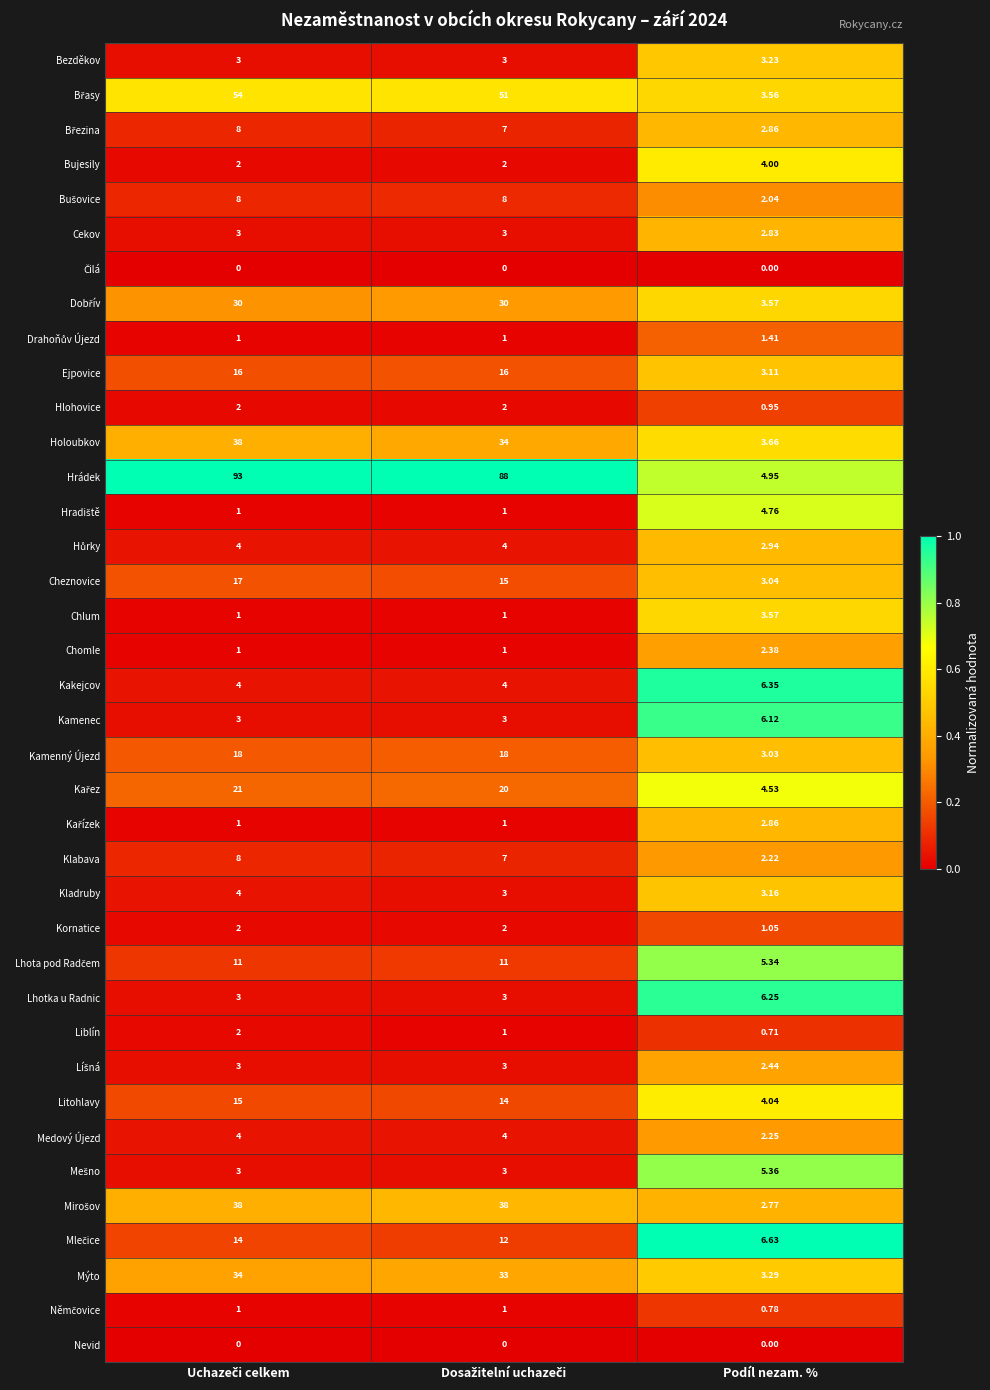

Which series has the largest total across all categories?

Hrádek